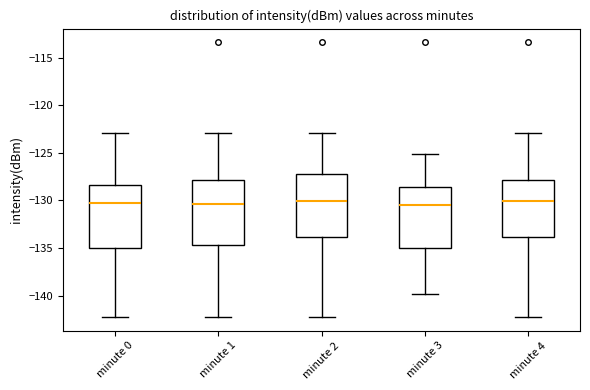

Where does the median line of the box for minute 0 sit on the y-axis? The values are not printed on the chart, so give them approximately, as read against the axis.

-130.5